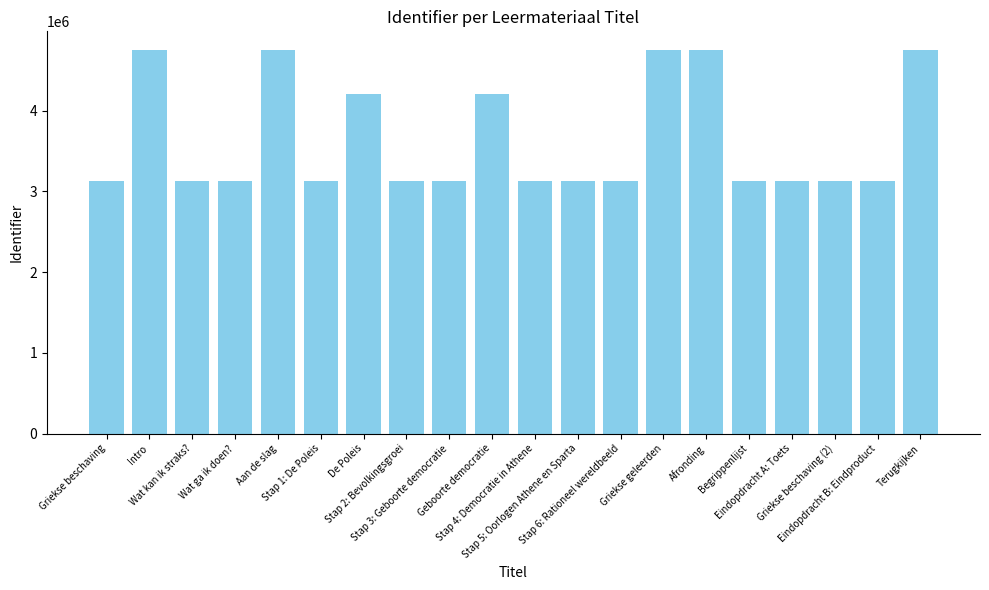

What is the difference between the second highest and second lowest values?

1611146